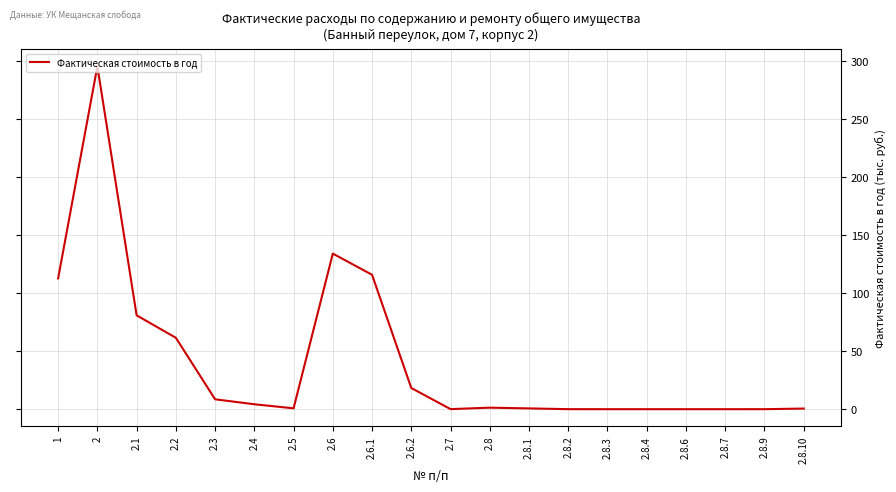

Which label corresponds to the largest value in the chart?

2